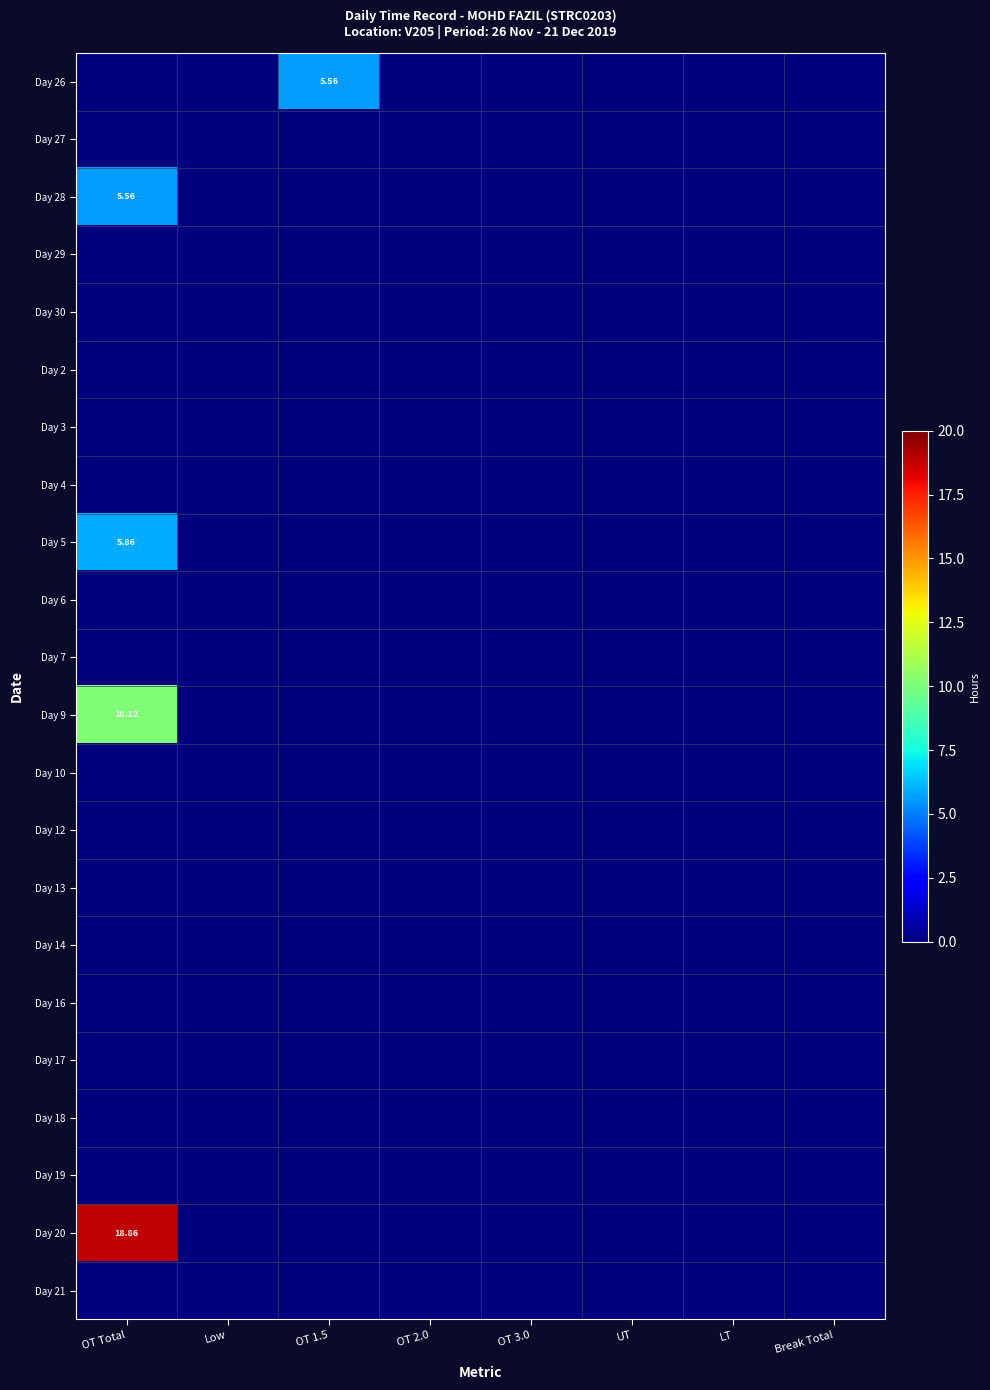

The value of Day 16 at OT Total is 0.0. True or false?

True